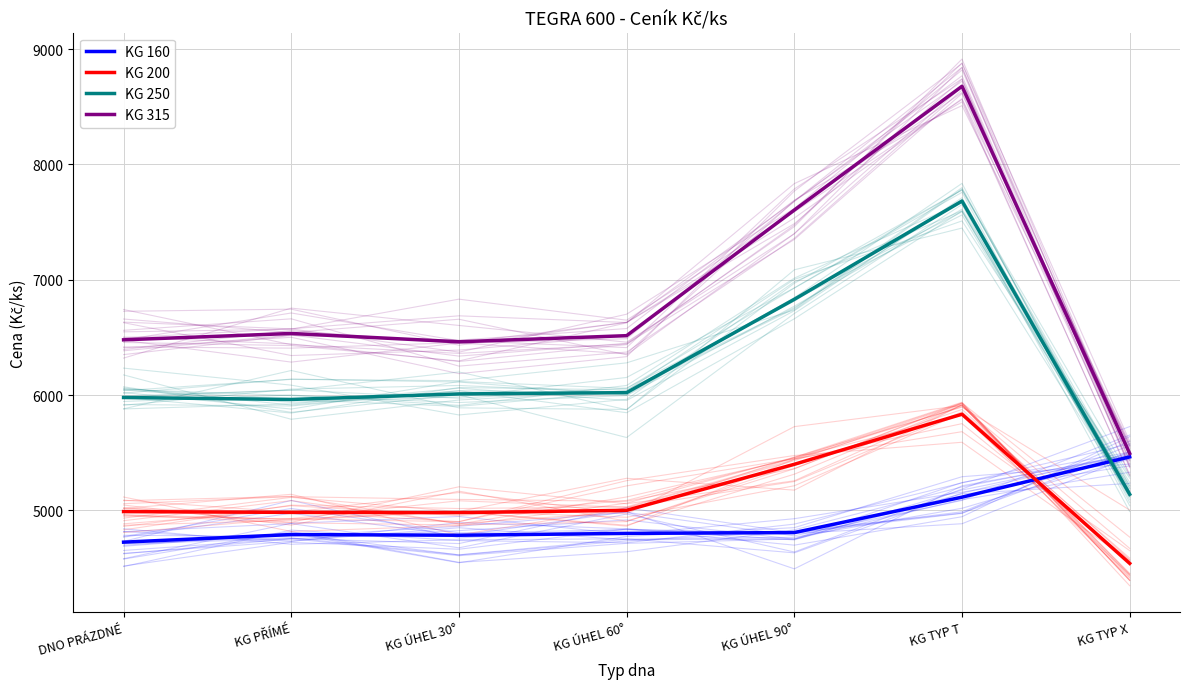

What is the difference between the KG 315 values at KG ÚHEL 60° and KG TYP X?

1021